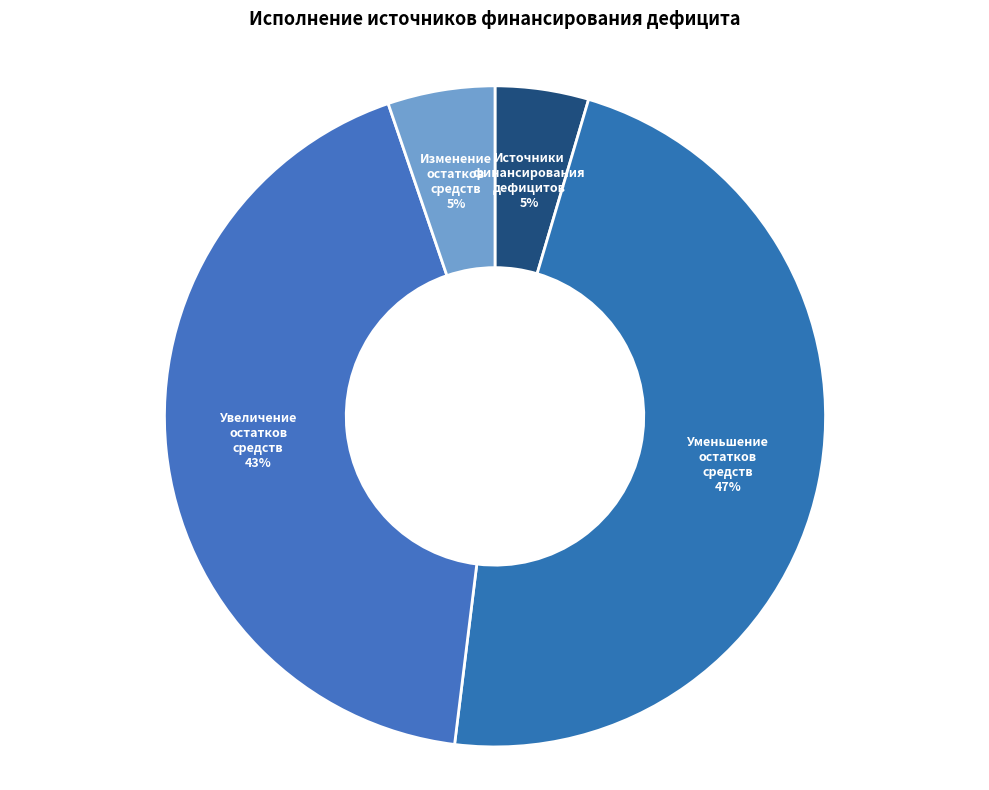

The Уменьшение остатков slice represents 52% of the pie. True or false?

False